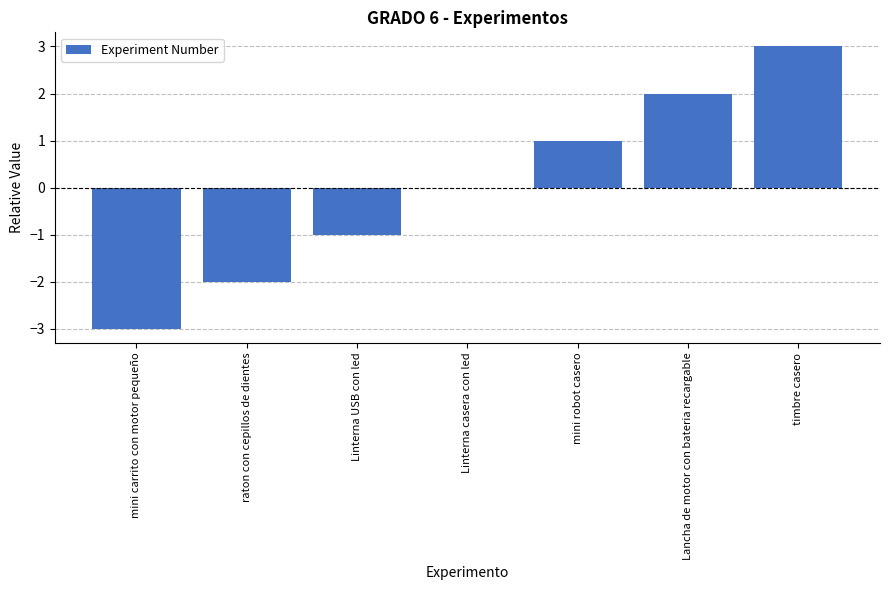

How many values are between -2 and 2?

5